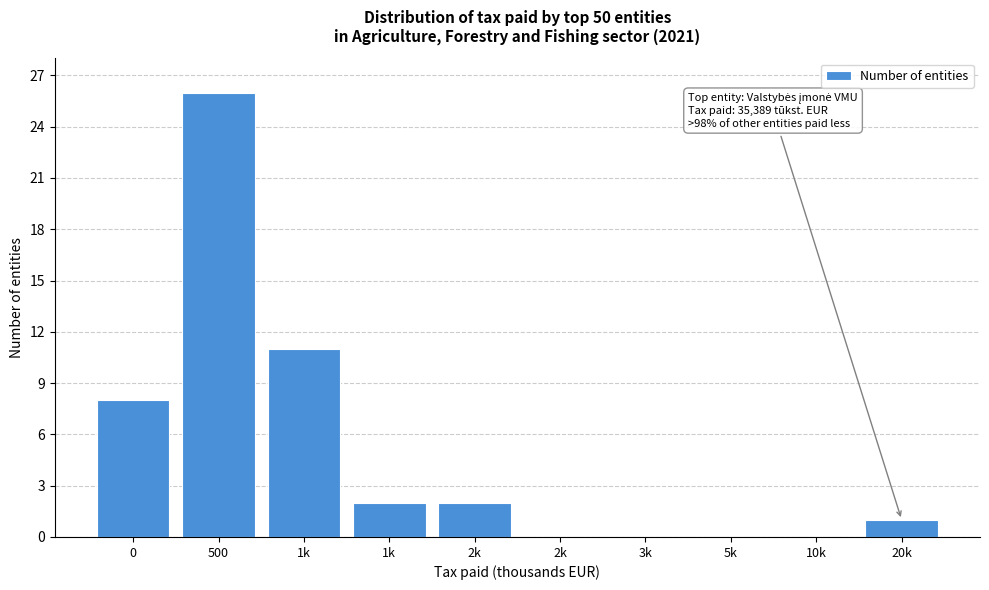

Are the bars horizontal?

No